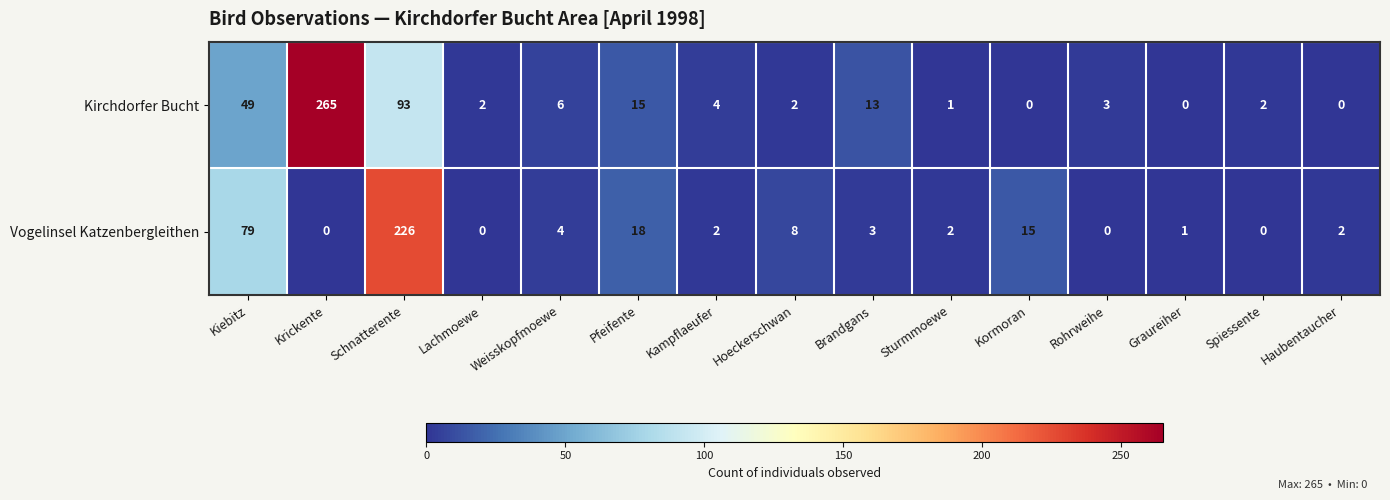

At which label is Vogelinsel Katzenbergleithen closest to 113?

Kiebitz